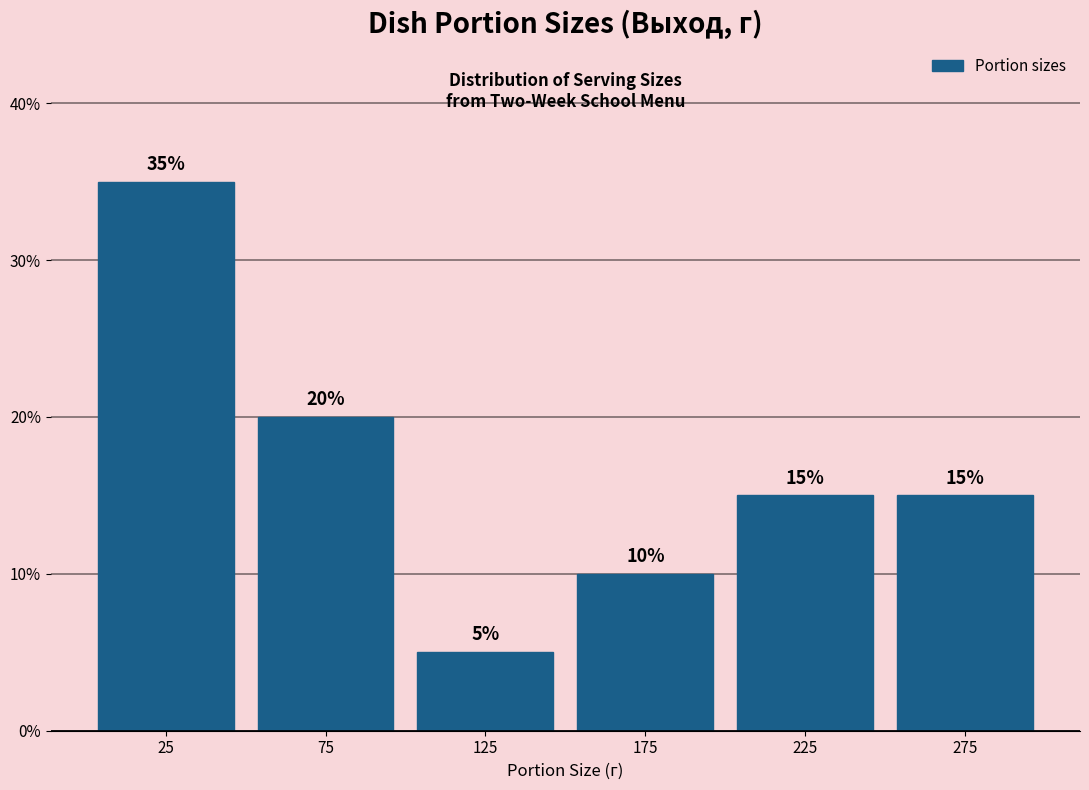

Reading left to right, list every bar in this chart as the range it spans on the x-axis followed by its height.

0 to 50: 35
50 to 100: 20
100 to 150: 5
150 to 200: 10
200 to 250: 15
250 to 300: 15